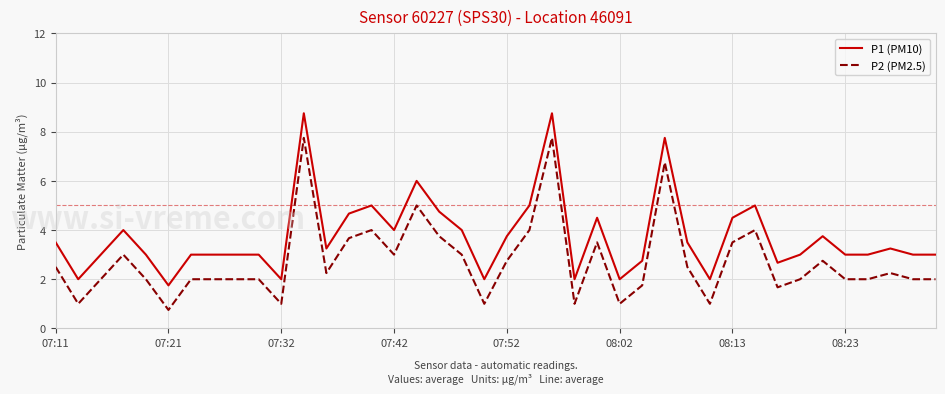

True or false: P1 (PM10) has more than 0 interior local peaks.

True